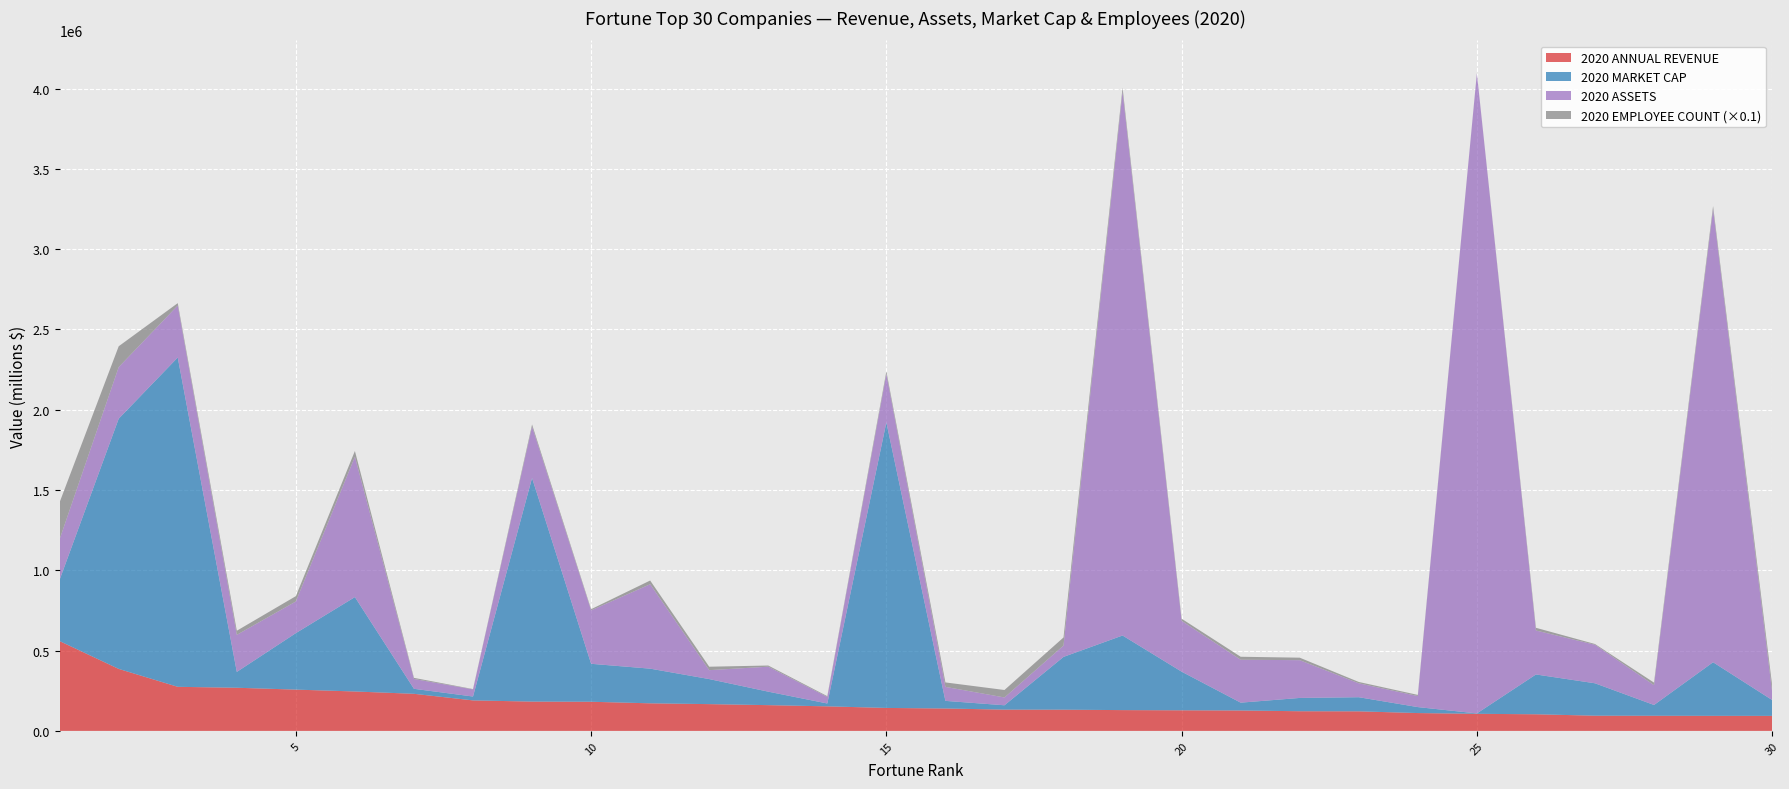

Reading right to left, what are all the values shown in this chart?

2020 ANNUAL REVENUE: 30=93561.0	29=93753.0	28=94224.0	27=94692.0	26=103564.0	25=106437.0	24=111115.0	23=121867.0	22=122485.0	21=127144.0	20=128292.0	19=129503.0	18=132110.0	17=132498.0	16=139537.0	15=143015.0	14=152922.0	13=160401.0	12=166761.0	11=171760.0	10=181502.0	9=182527.0	8=189893.9	7=231051.0	6=245510.0	5=257141.0	4=268706.0	3=274515.0	2=386064.0	1=559151.0
2020 ASSETS: 30=51248.0	29=2819627.0	28=123415.0	27=239790.0	26=273869.0	25=3985749.0	24=68719.0	23=86615.0	22=235194.0	21=267261.0	20=316481.0	19=3386071.0	18=70581.0	17=48662.0	16=87174.0	15=301311.0	14=40766.0	13=155451.0	12=55556.0	11=525761.0	10=332750.0	9=319616.0	8=44274.8	7=61247.0	6=873729.0	5=197289.0	4=230715.0	3=323888.0	2=321195.0	1=252496.0
2020 MARKET CAP: 30=98760.9	29=333788.4	28=67229.1	27=201865.0	26=247859.3	25=2397.2	24=37169.6	23=87908.9	22=82794.9	21=48739.0	20=240633.3	19=464530.8	18=328775.4	17=27064.3	16=47455.3	15=1778228.2	14=17840.3	13=83976.1	12=155984.3	11=215878.5	10=236355.4	9=1392561.8	8=24169.7	7=31044.0	6=587823.0	5=351725.0	4=98653.2	3=2050665.9	2=1558069.6	1=382642.8
2020 EMPLOYEE COUNT: 30=409000.0	29=212505.0	28=158000.0	27=47736.0	26=168000.0	25=7700.0	24=71300.0	23=83400.0	22=155000.0	21=186000.0	20=132200.0	19=255351.0	18=504800.0	17=465000.0	16=277000.0	15=163000.0	14=48000.0	13=72963.0	12=214500.0	11=230760.0	10=72000.0	9=135301.0	8=21500.0	7=70000.0	6=360000.0	5=330000.0	4=256500.0	3=147000.0	2=1298000.0	1=2300000.0